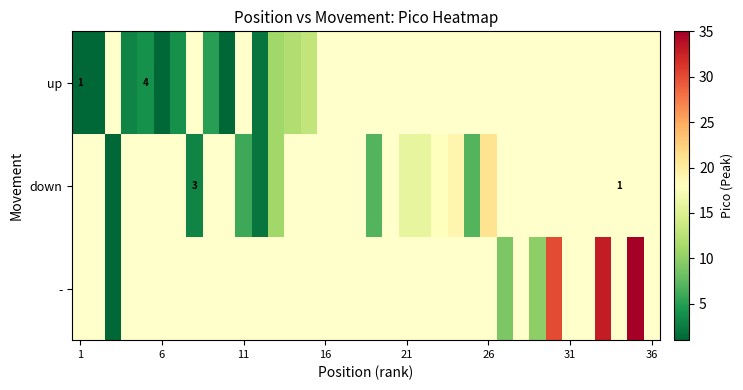

List the series in order of their overall mean, lowest first.

up, down, -